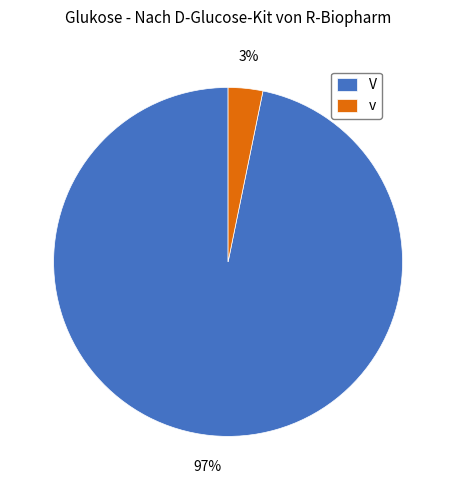

Which category accounts for the majority?

V